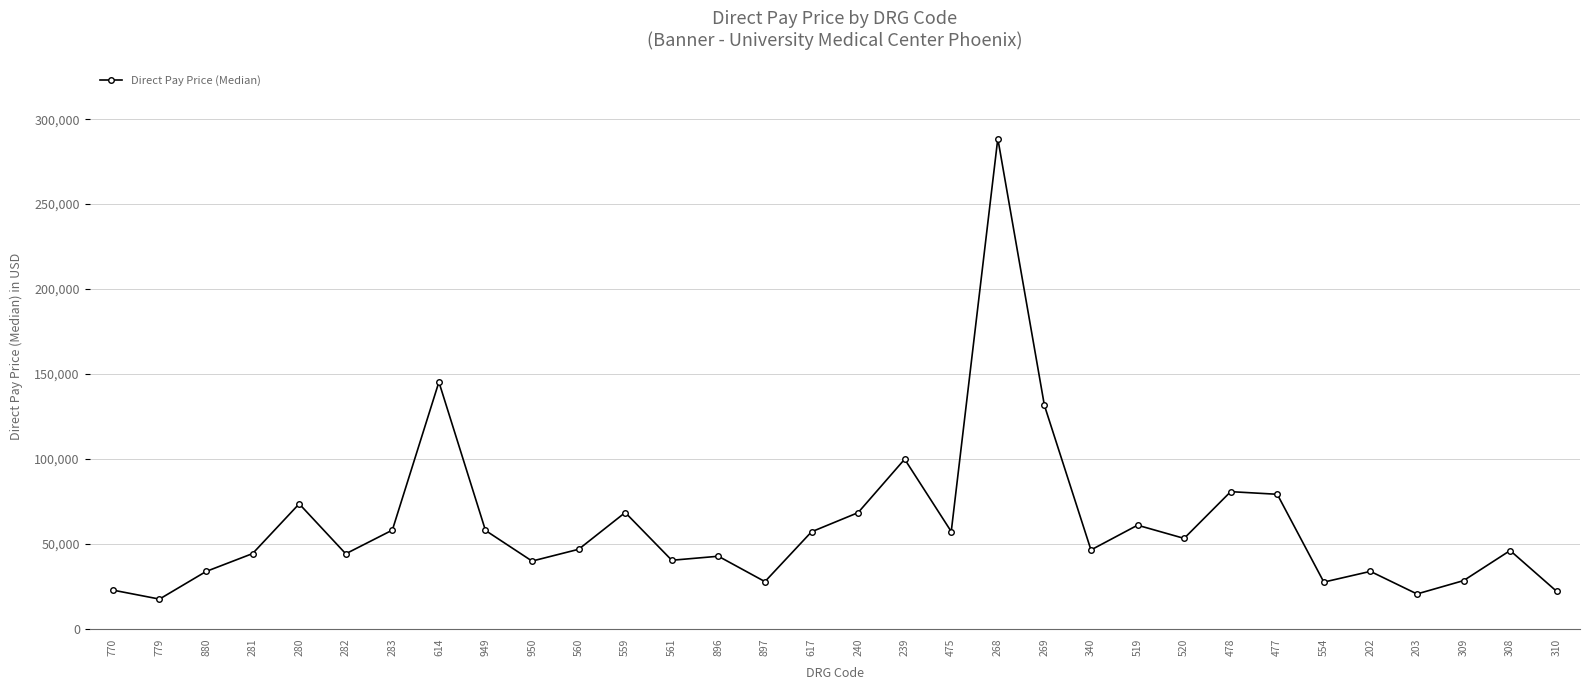

How many values are below 46682?

16